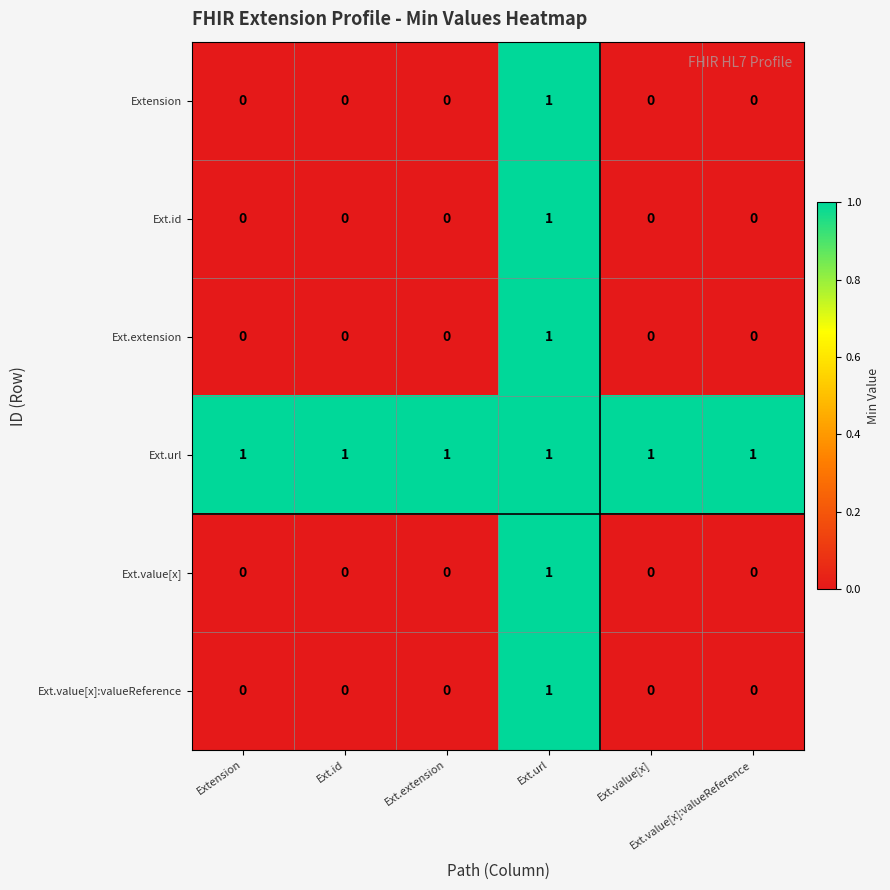

At how many categories does at least one series exceed 0?

6